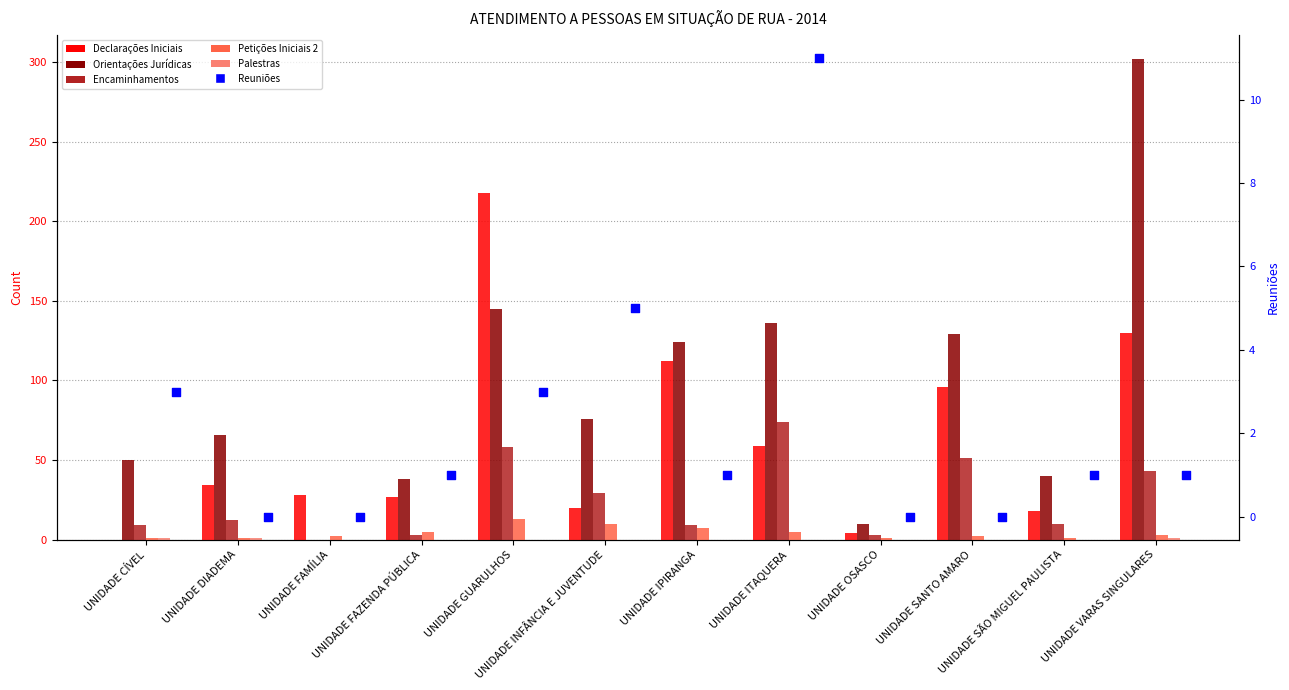

Which series reaches the minimum Y coordinate?

Declarações Iniciais